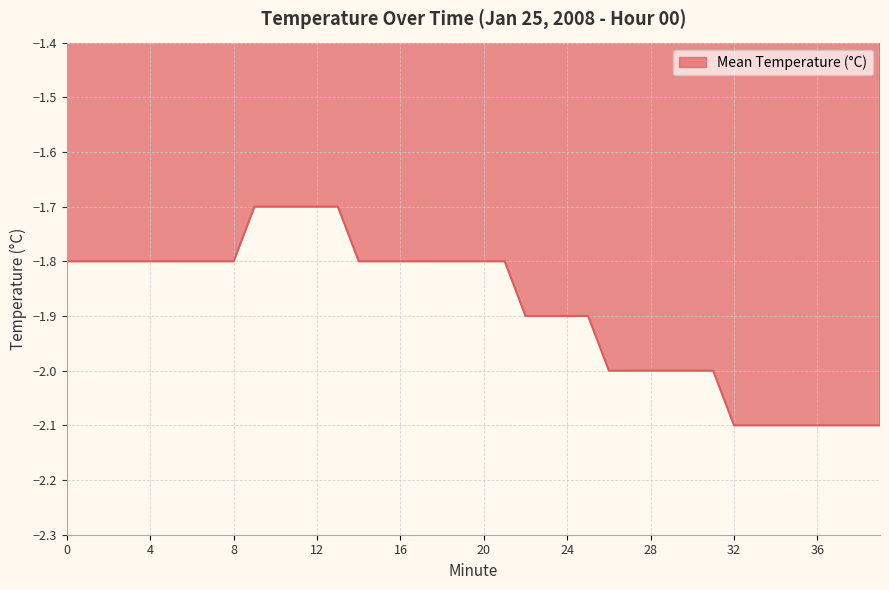

How many lines are shown in the chart?

1